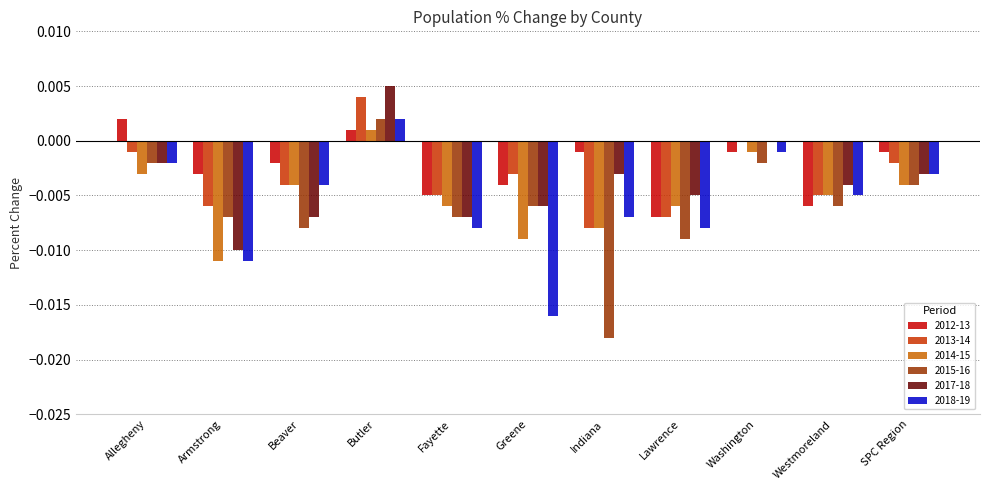

How many values in 2012-13 are above zero?

2